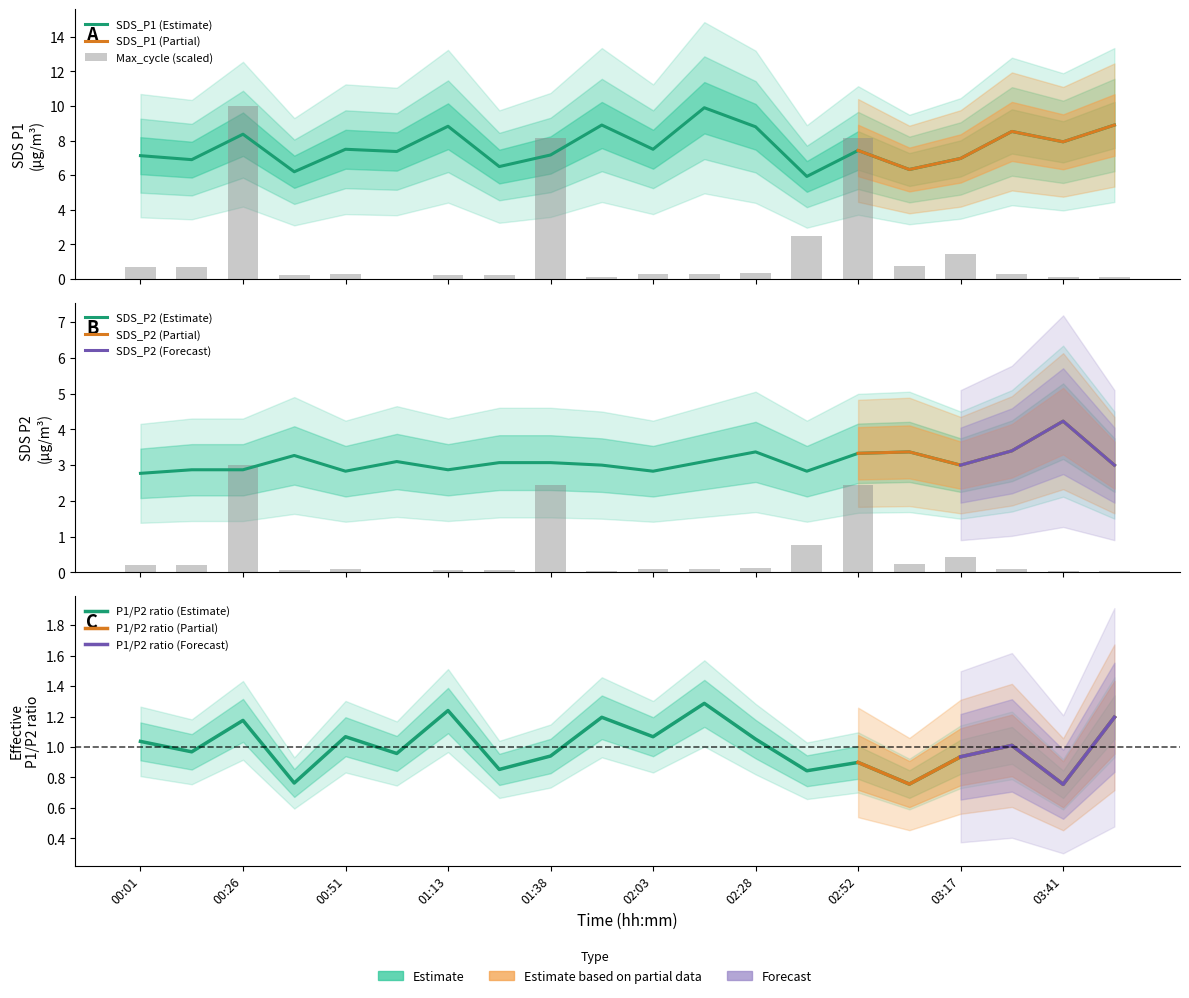

Which series has the largest total across all categories?

SDS_P1